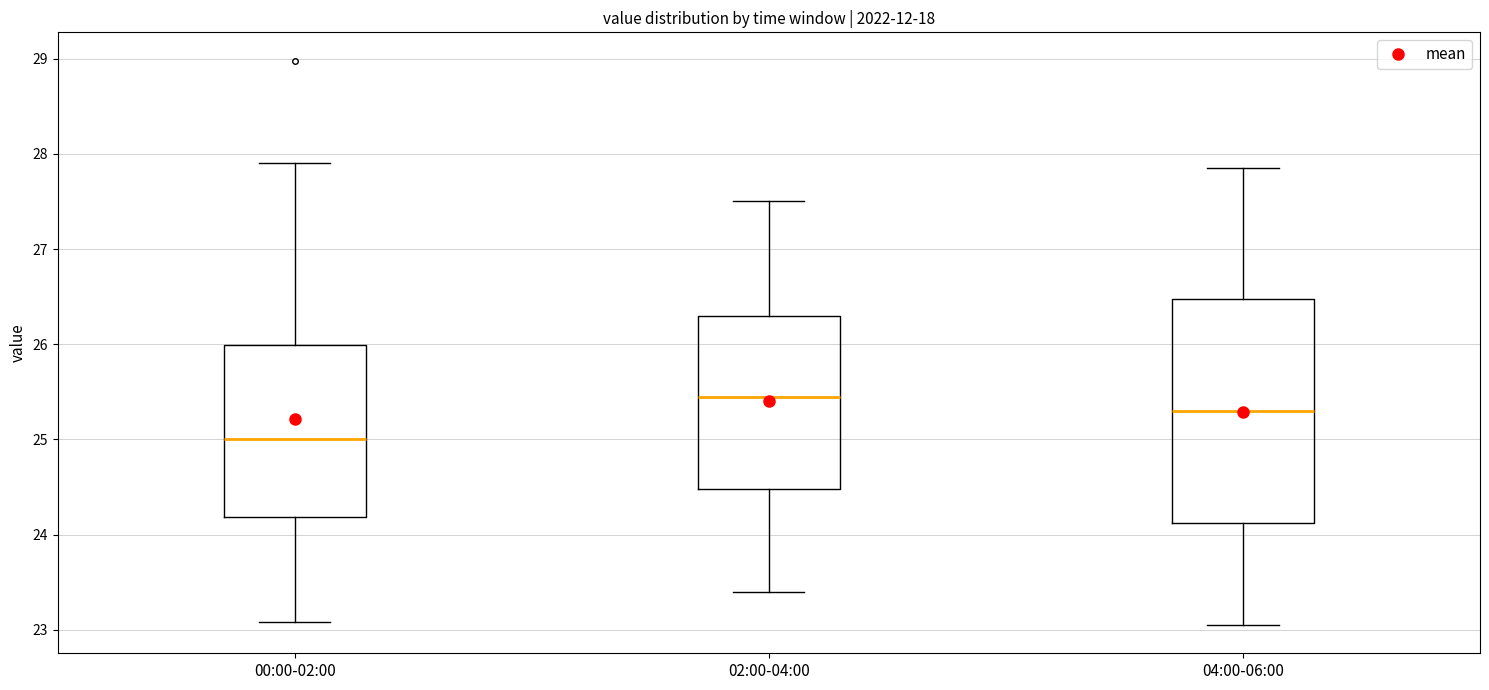

Which box's median line is the lowest?

00:00-02:00